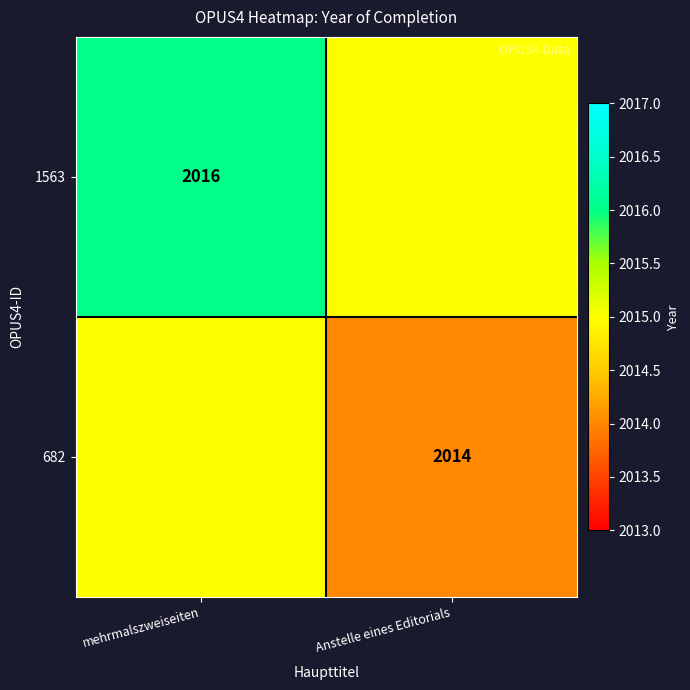

The 682 series shows 2014 at Anstelle eines Editorials. True or false?

True